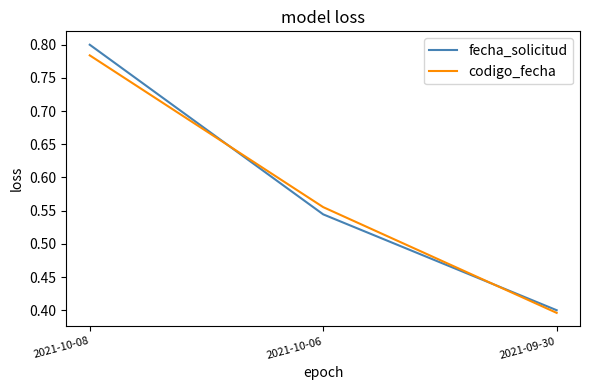

How many distinct data groups are displayed?

2